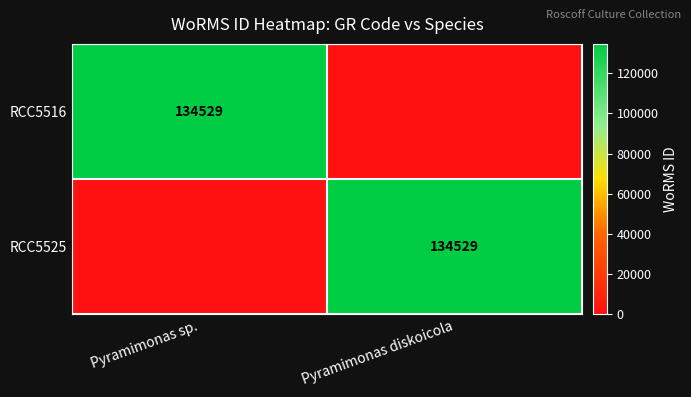

Is it true that RCC5525 equals 134529 at Pyramimonas diskoicola?

True